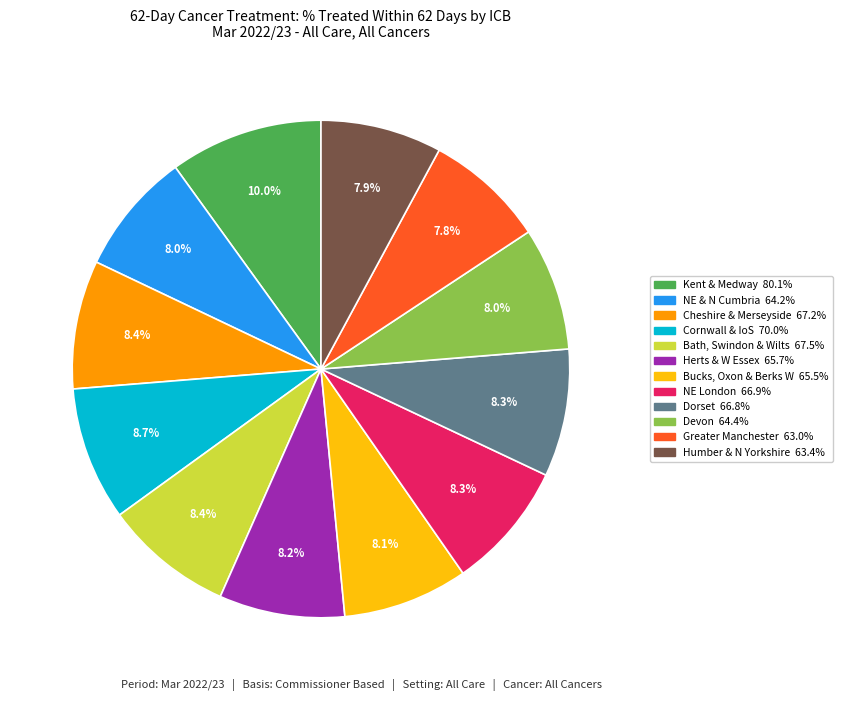

Is there any slice that represents more than half of the pie?

No